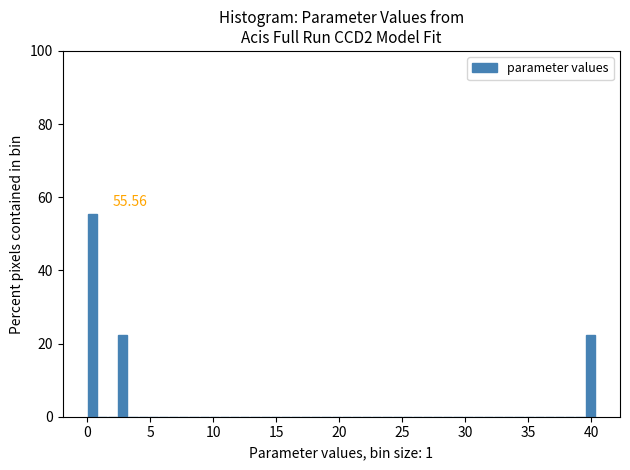

Read against the x-axis, roughly where is the centre of the tallest bar?

0.5